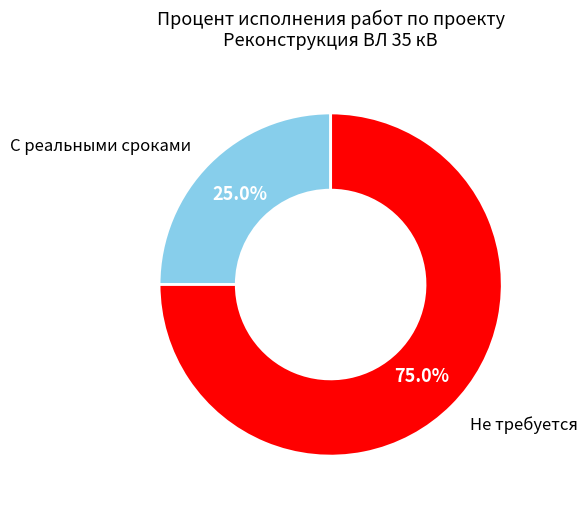

Does any single category account for the majority?

Yes